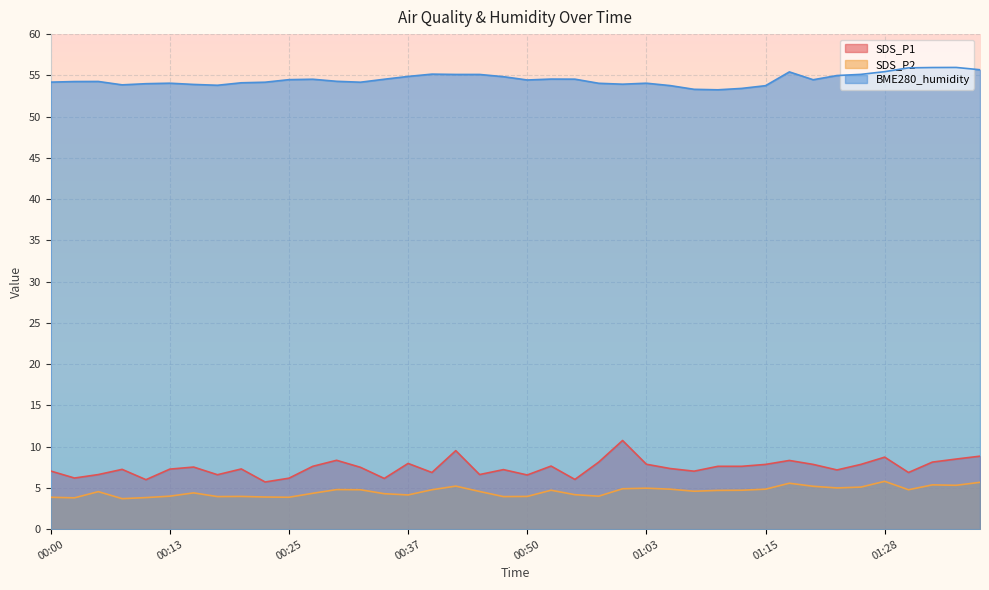

What is the sum of all SDS_P2 values?

183.0